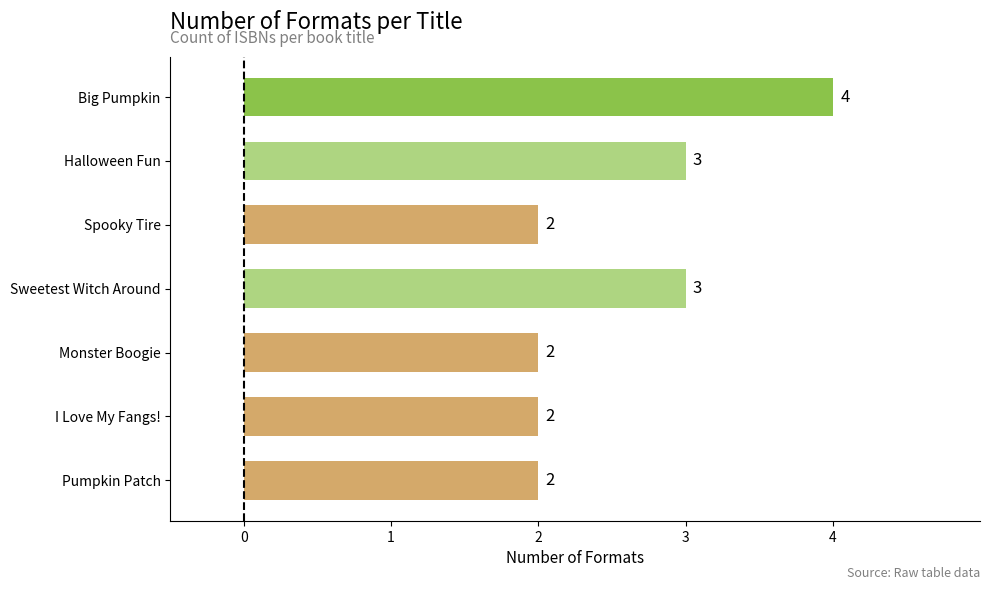

The value at Big Pumpkin is 1. True or false?

False